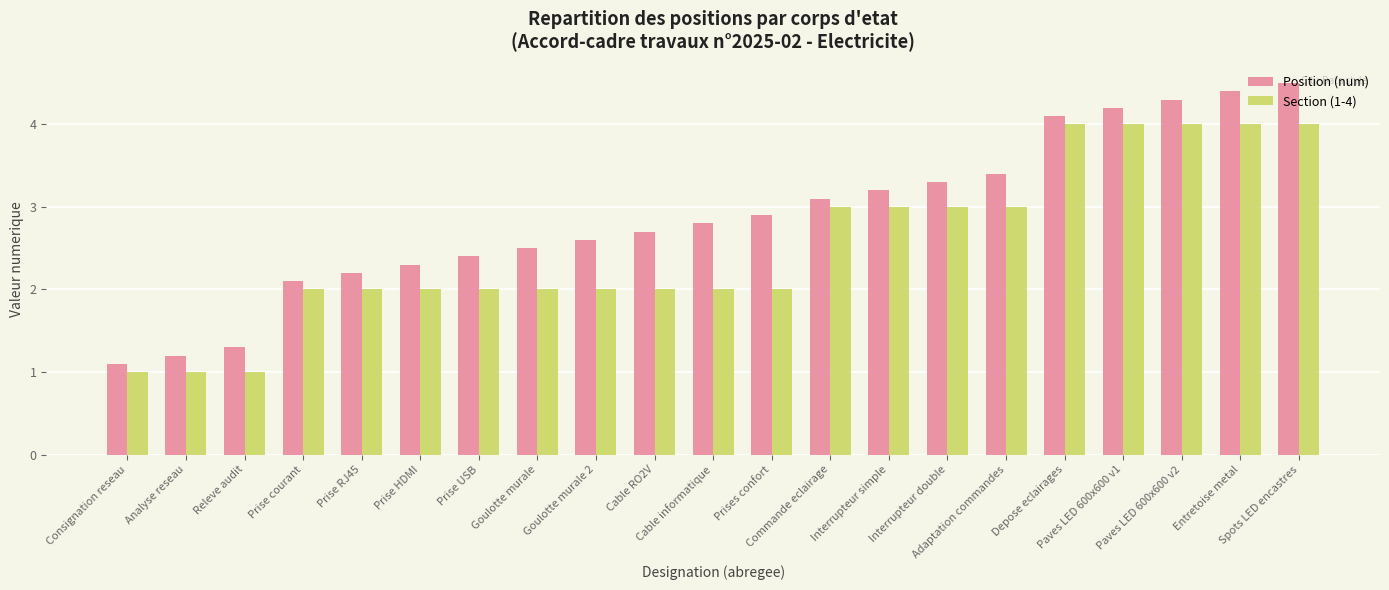

Rank the categories by Position (num) value from lowest to highest.

Consignation reseau, Analyse reseau, Releve audit, Prise courant, Prise RJ45, Prise HDMI, Prise USB, Goulotte murale, Goulotte murale 2, Cable RO2V, Cable informatique, Prises confort, Commande eclairage, Interrupteur simple, Interrupteur double, Adaptation commandes, Depose eclairages, Paves LED 600x600 v1, Paves LED 600x600 v2, Entretoise metal, Spots LED encastres